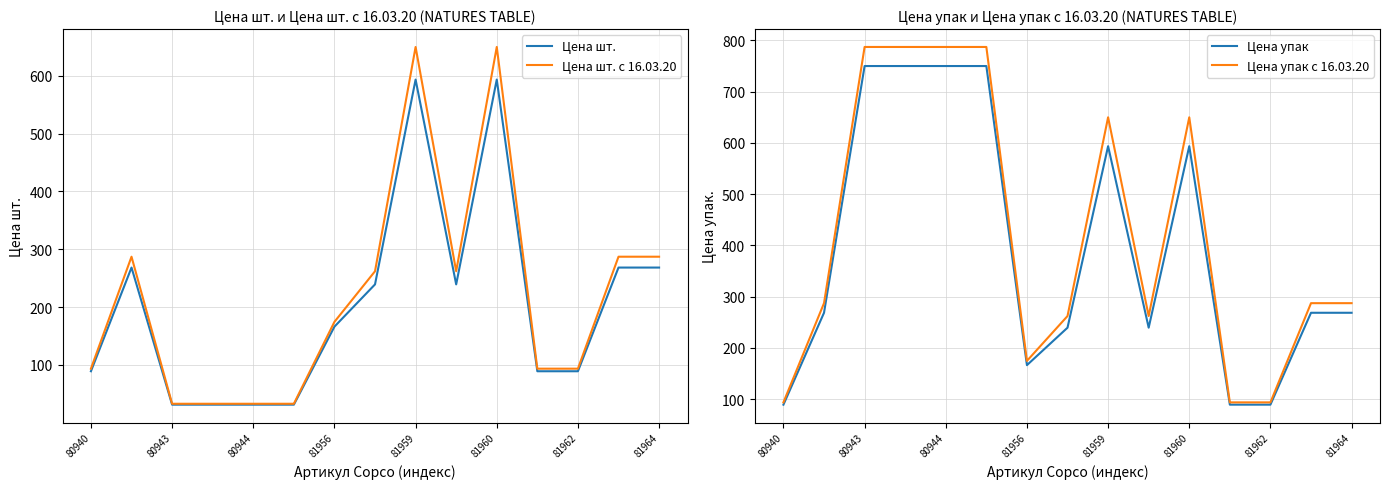

At how many categories does at least one series exceed 451?

6